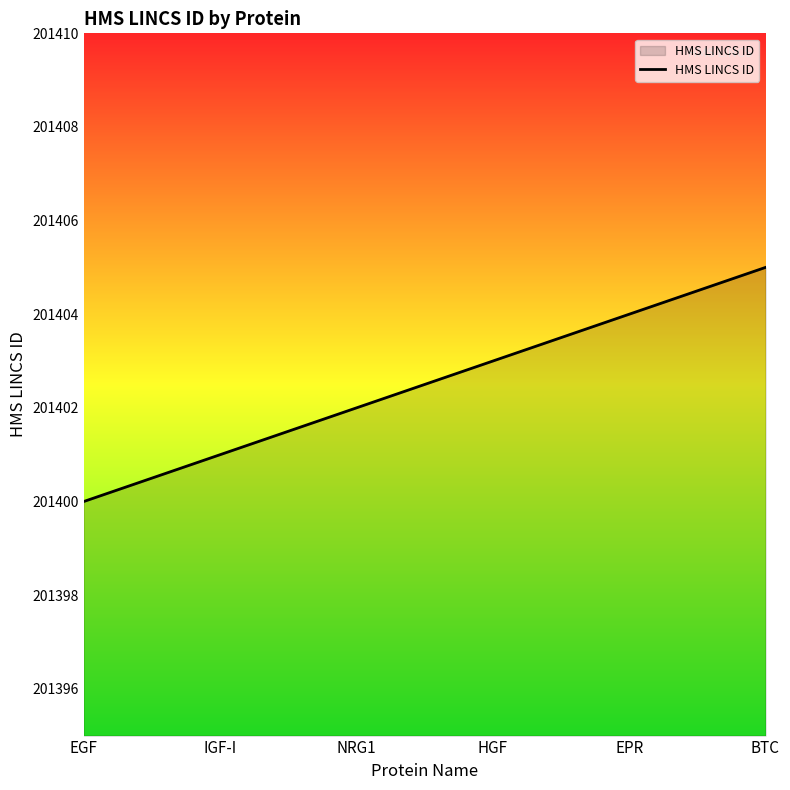

Which label corresponds to the largest value in the chart?

BTC